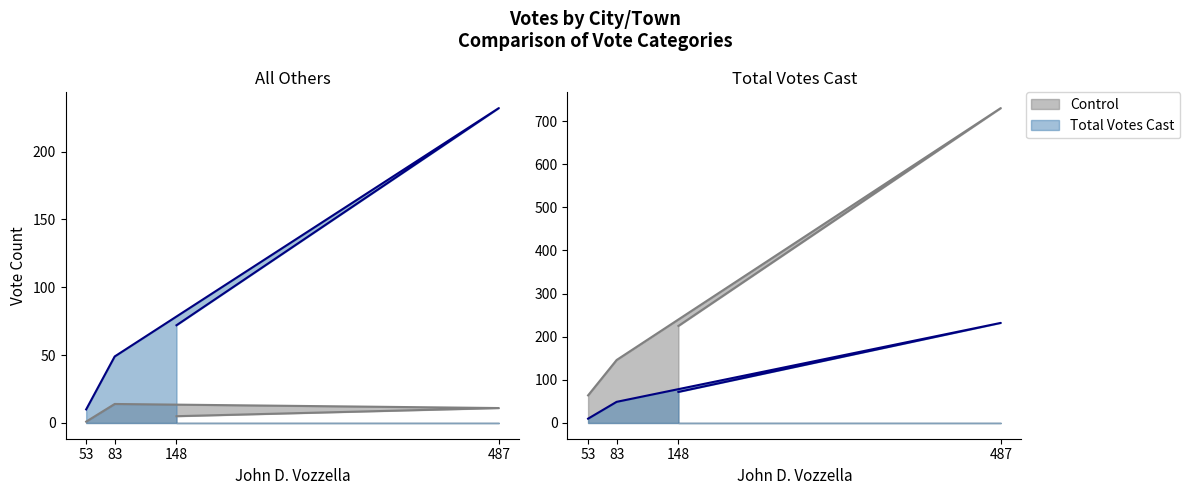

What is the average value of the Control series?

291